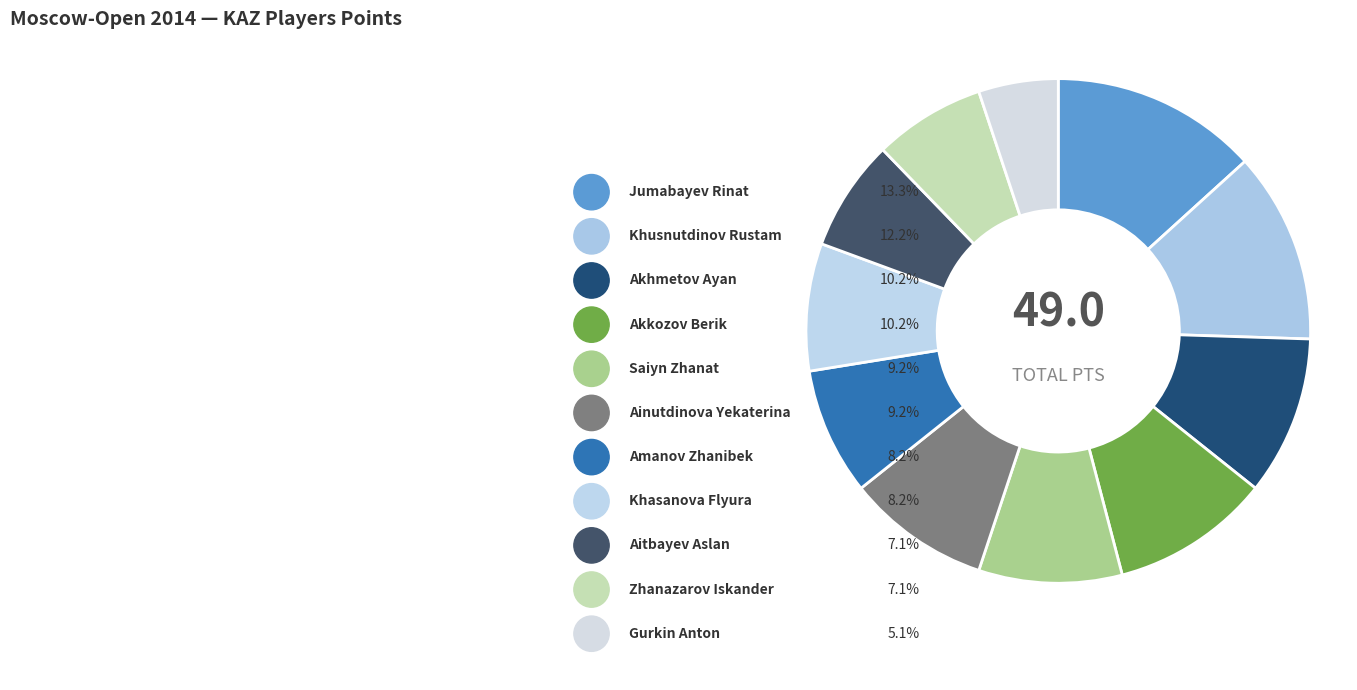

To the nearest percent, what is the combined percentage of Jumabayev Rinat and Akkozov Berik?

23%